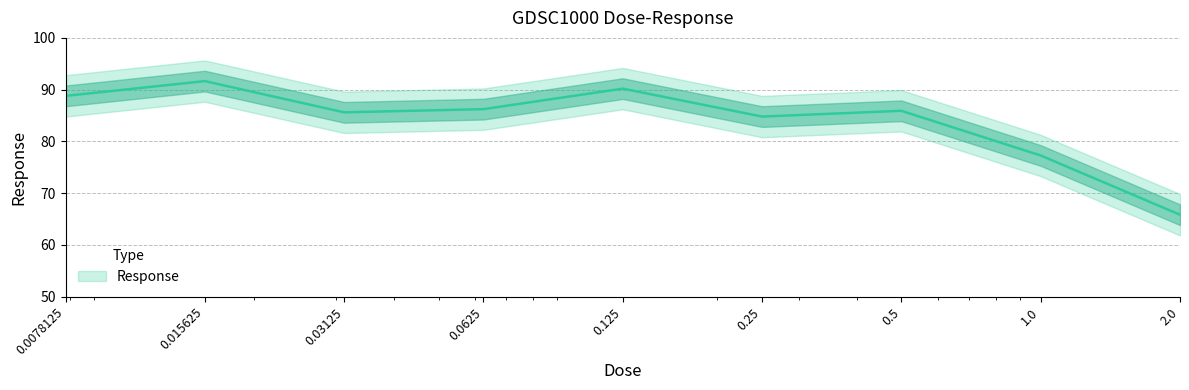

What position from the left is 2.0?

9